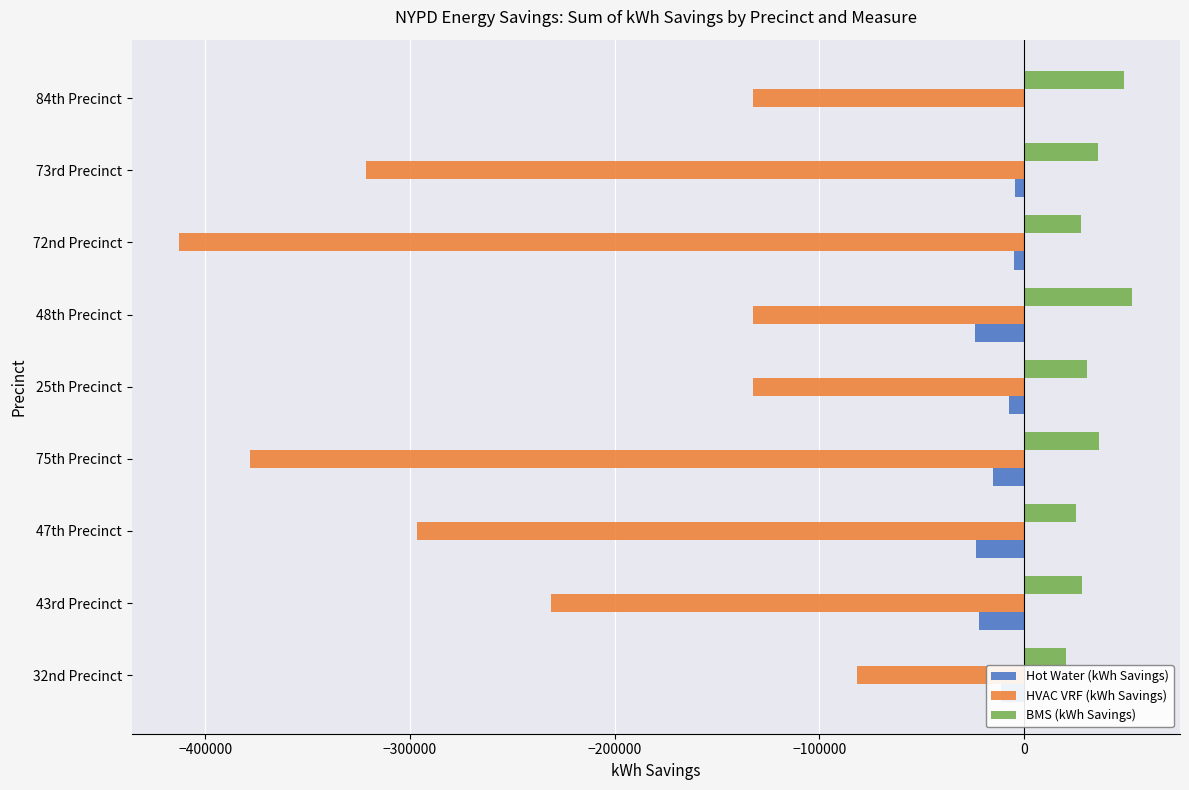

Which series has the largest total across all categories?

BMS (kWh Savings)